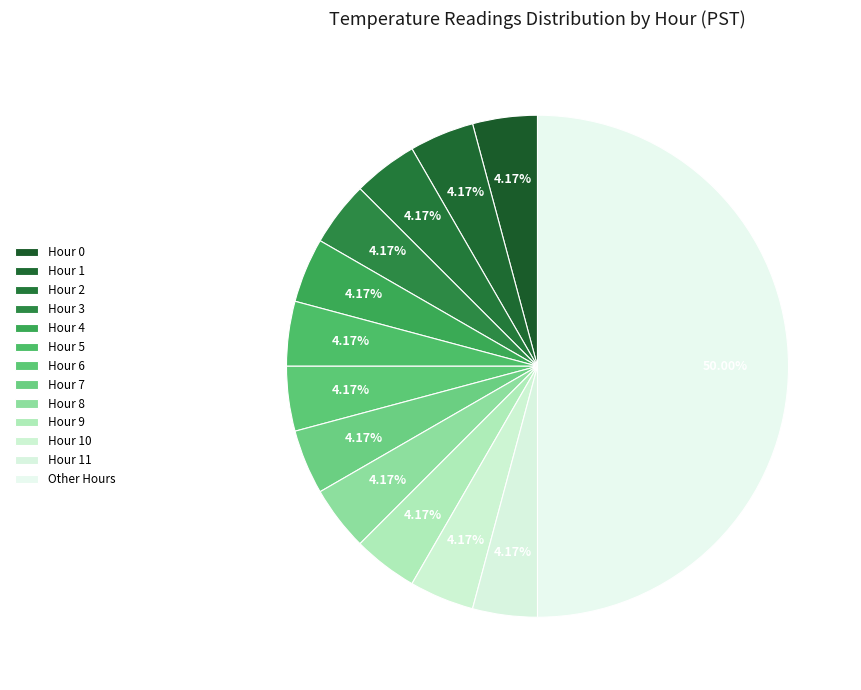

Is there a majority slice in this chart?

No